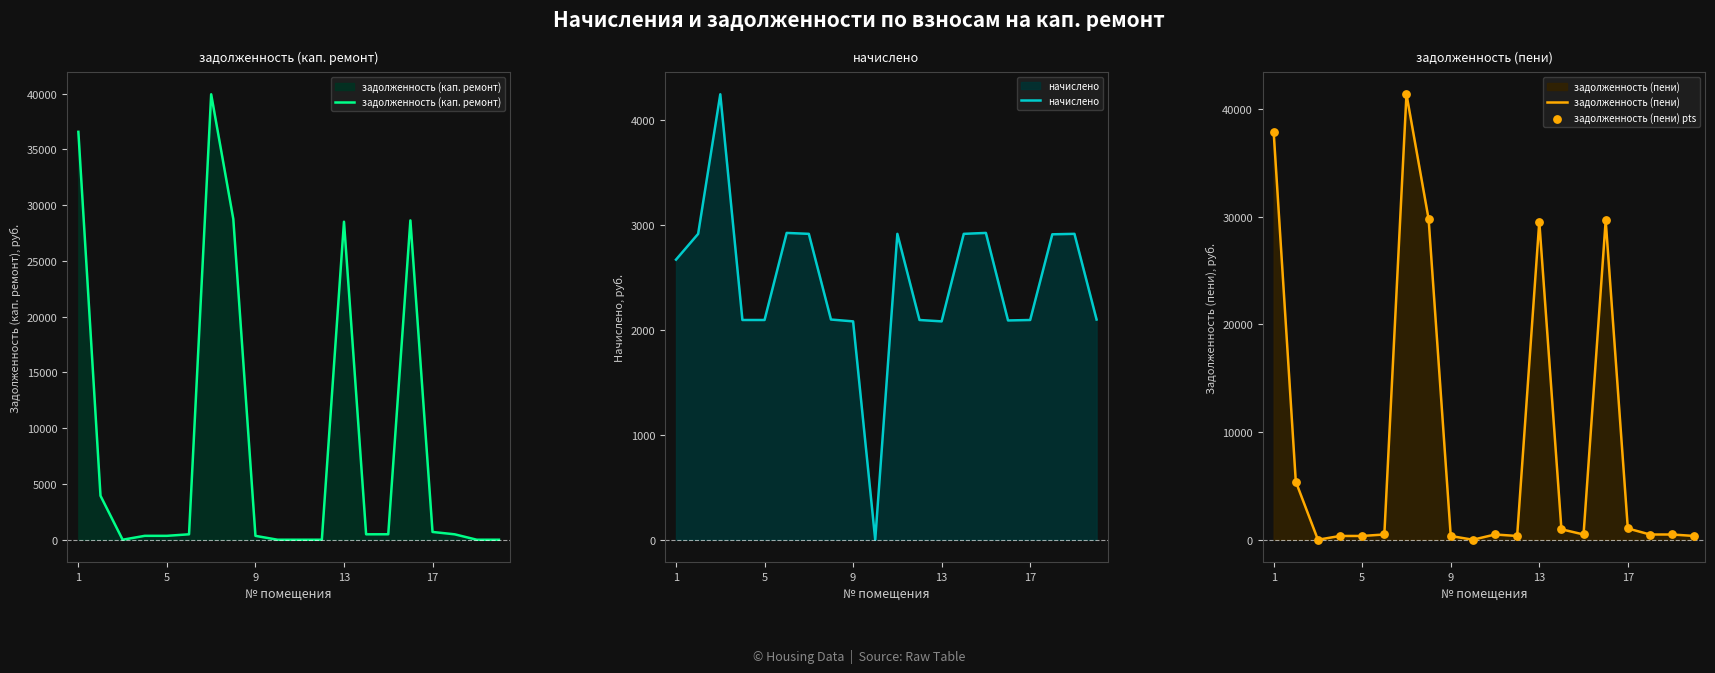

Which series has the largest Y range (max minus min)?

задолженность (пени)